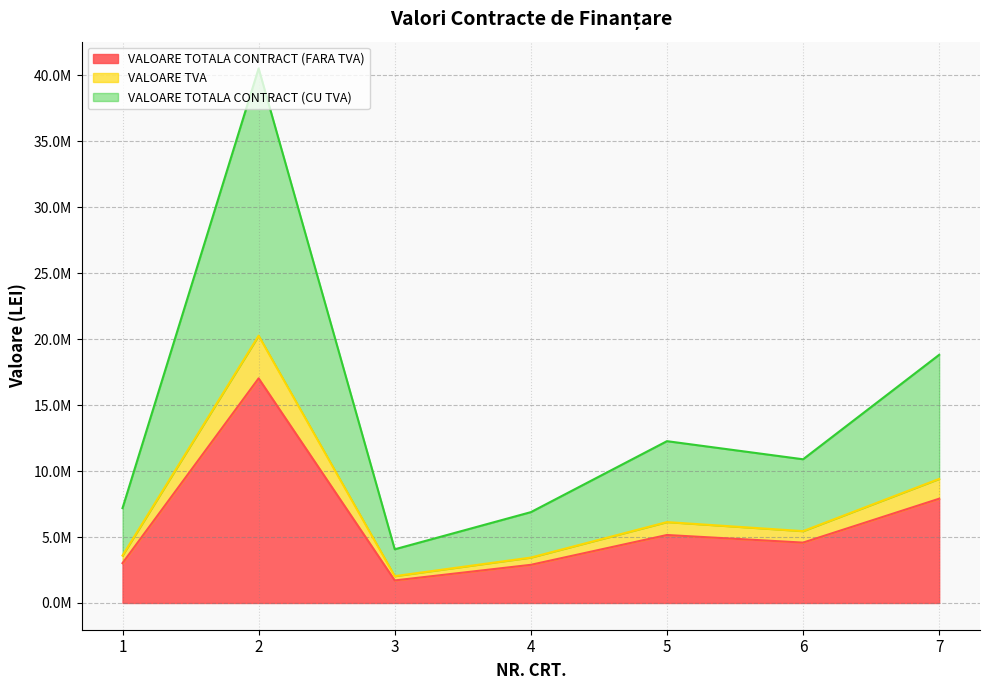

What is the difference between the second highest and second lowest values in the VALOARE TOTALA CONTRACT (FARA TVA) series?

5012687.0